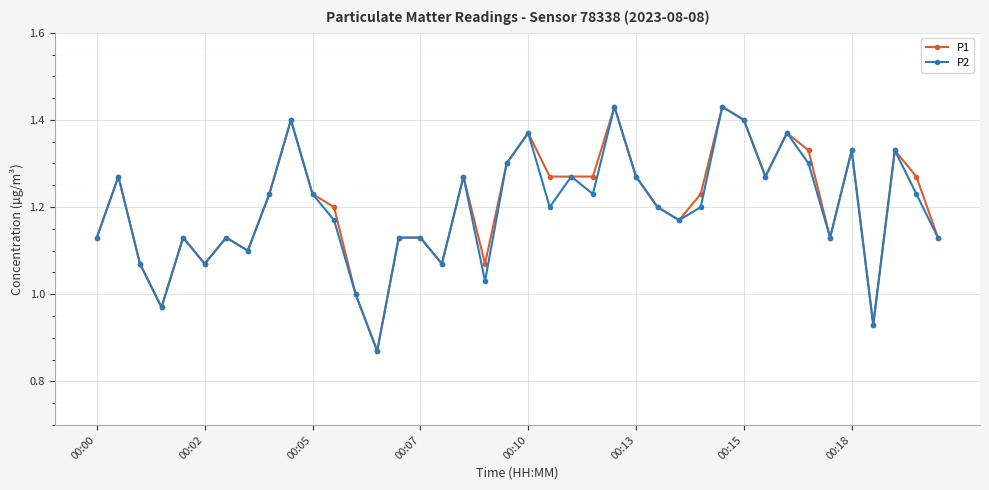

What are all the series names shown in the legend?

P1, P2